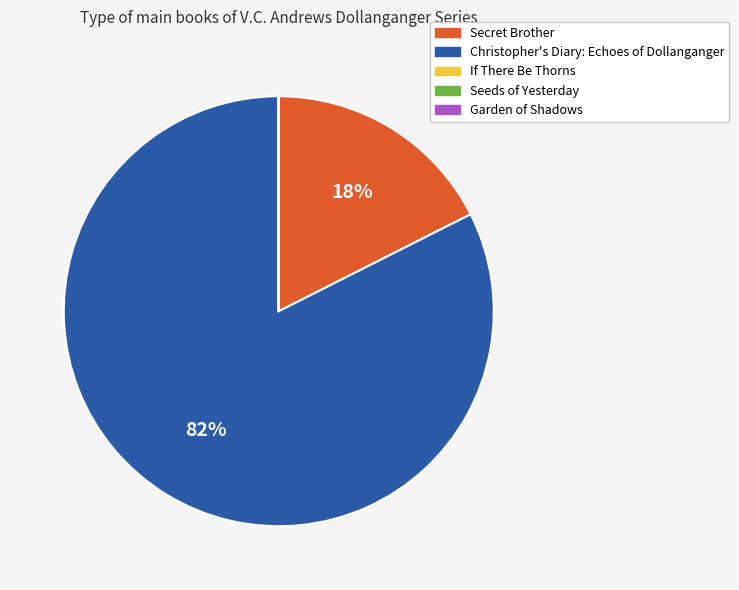

Which category has the biggest portion of the pie?

Christopher's Diary: Echoes of Dollanganger